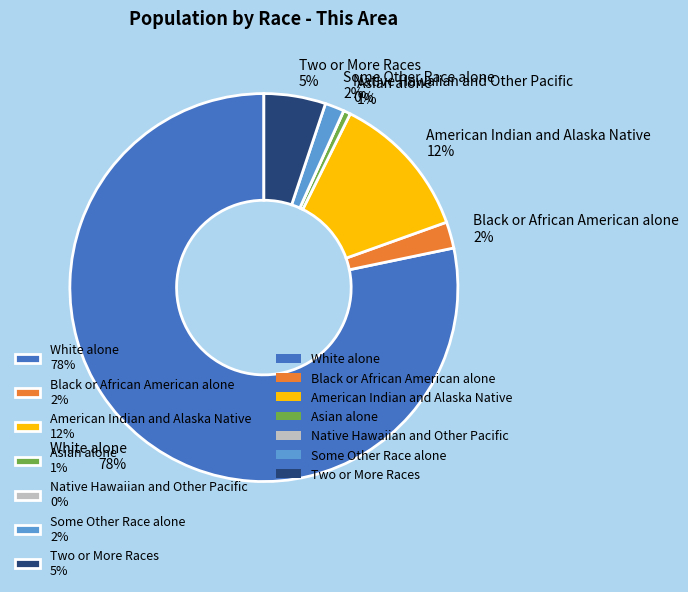

How many slices are in this pie chart?

7